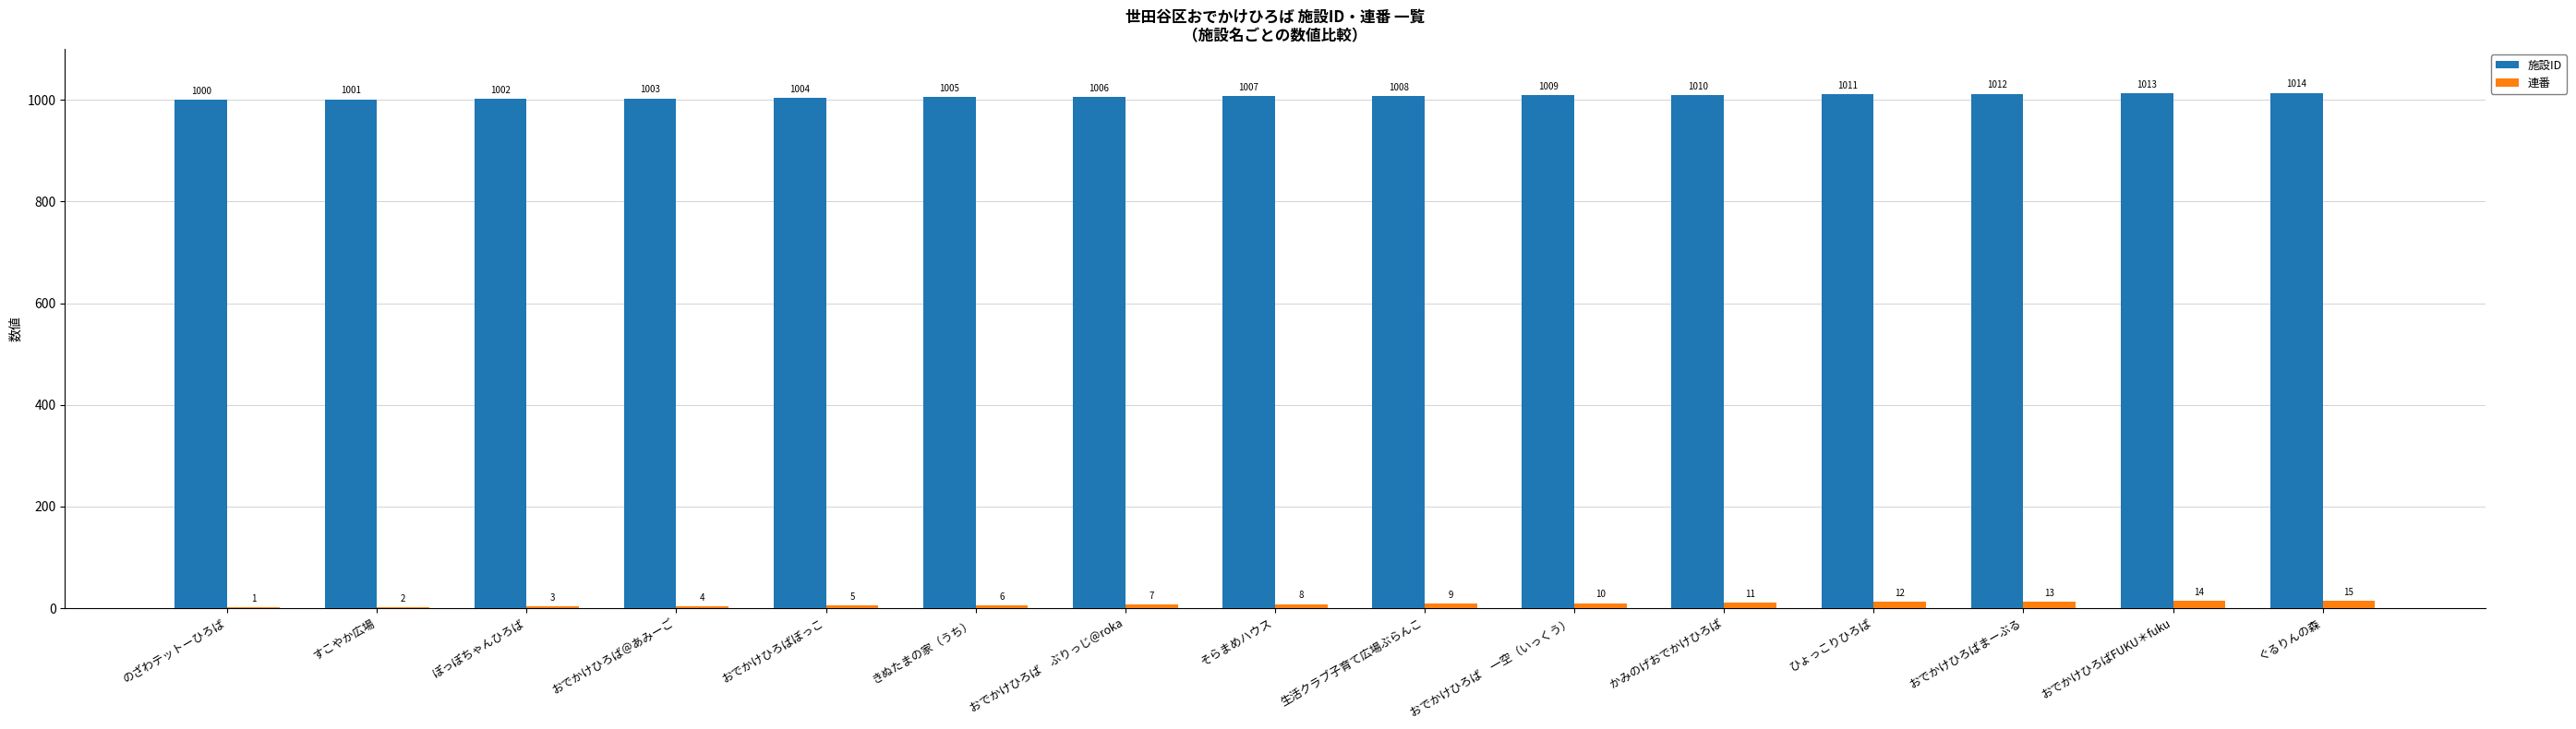

Read the 施設ID value at おでかけひろばまーぶる, to the nearest 5.

1010